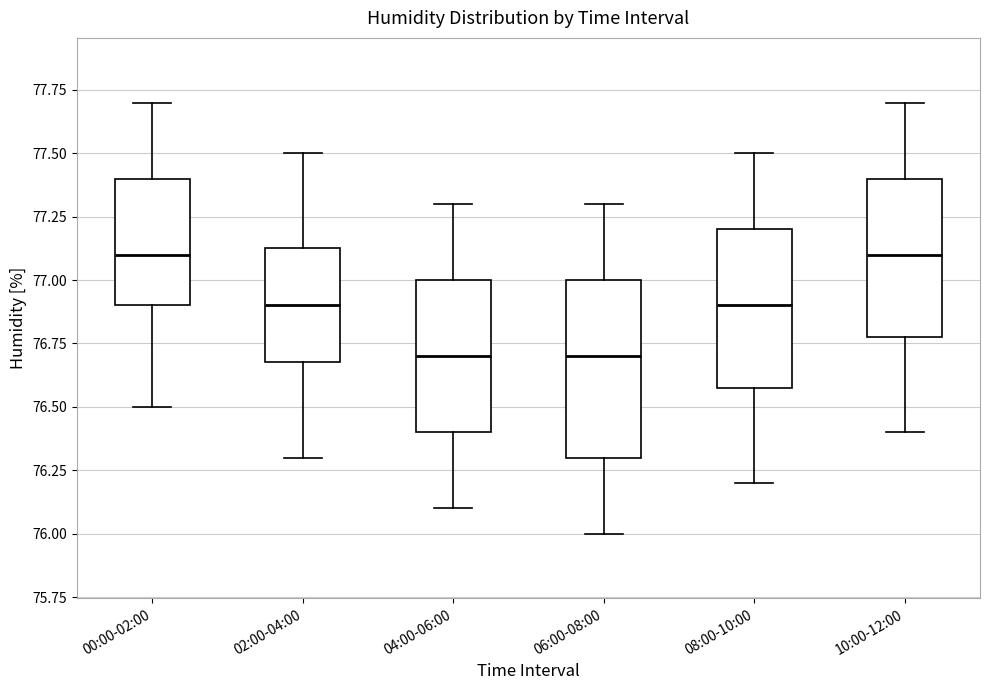

Reading left to right, transcribe this box plot: for each box, give where its median line is, the range the box spans, and where its two whiskers end, as read against the y-axis. The values are not printed on the chart, so give them approximately, as read against the axis.

00:00-02:00: median 77.10, box 76.90 to 77.40, whiskers 76.50 to 77.70
02:00-04:00: median 76.90, box 76.70 to 77.15, whiskers 76.30 to 77.50
04:00-06:00: median 76.70, box 76.40 to 77.00, whiskers 76.10 to 77.30
06:00-08:00: median 76.70, box 76.30 to 77.00, whiskers 76.00 to 77.30
08:00-10:00: median 76.90, box 76.60 to 77.20, whiskers 76.20 to 77.50
10:00-12:00: median 77.10, box 76.80 to 77.40, whiskers 76.40 to 77.70